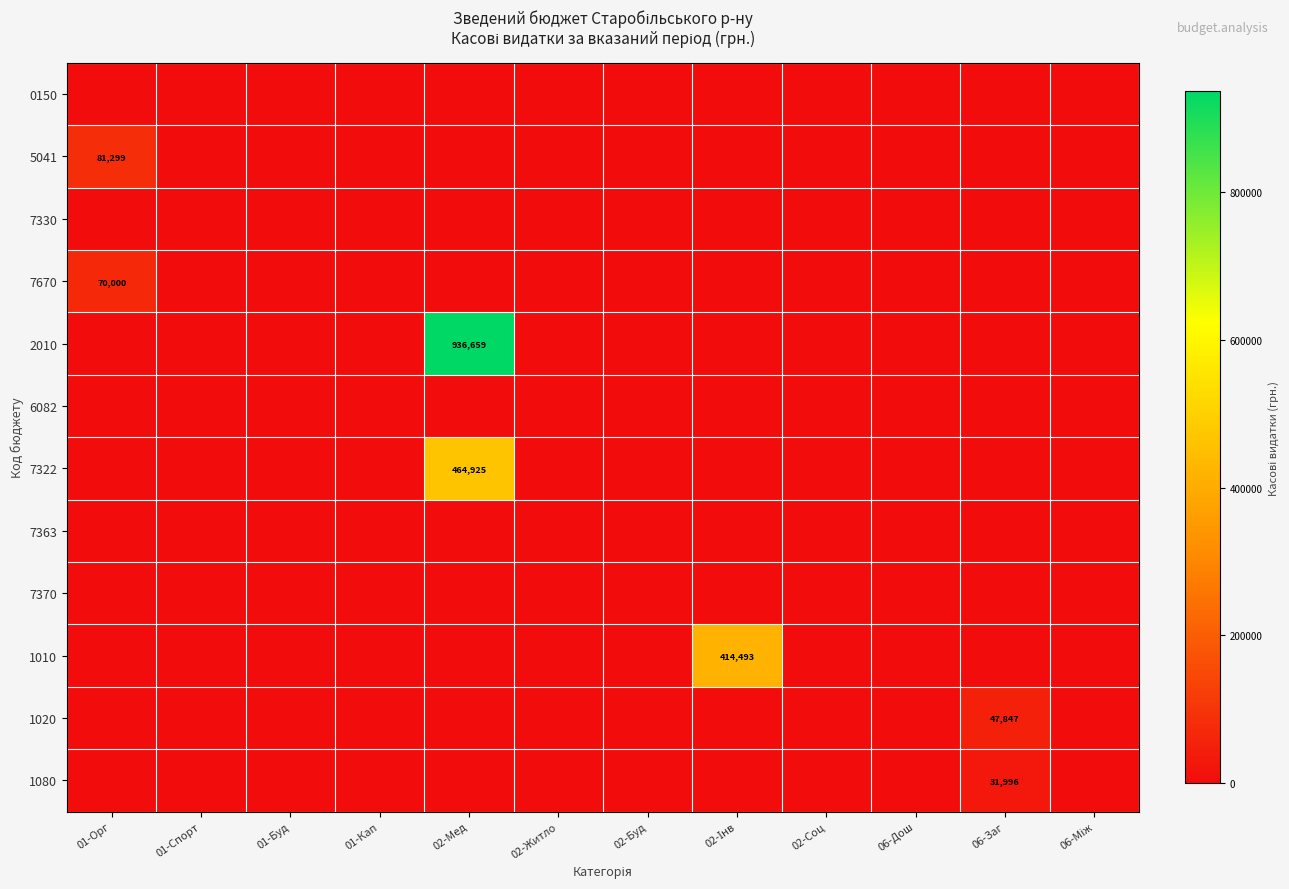

At which label does 0150 reach its minimum?

01-Орг